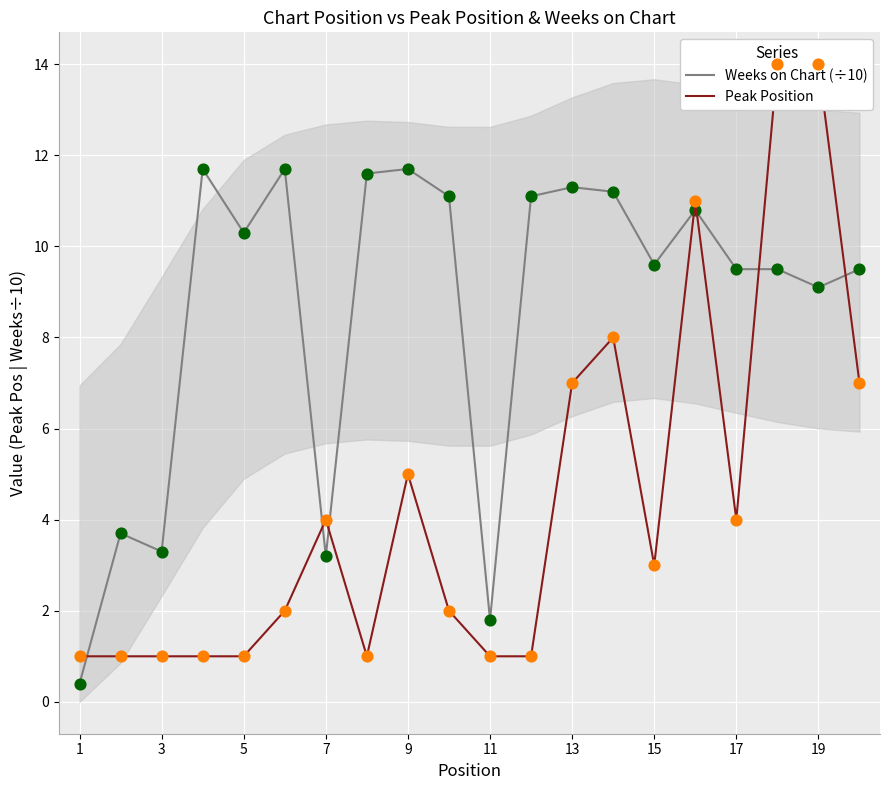

Which series has the largest Y range (max minus min)?

Peak Position